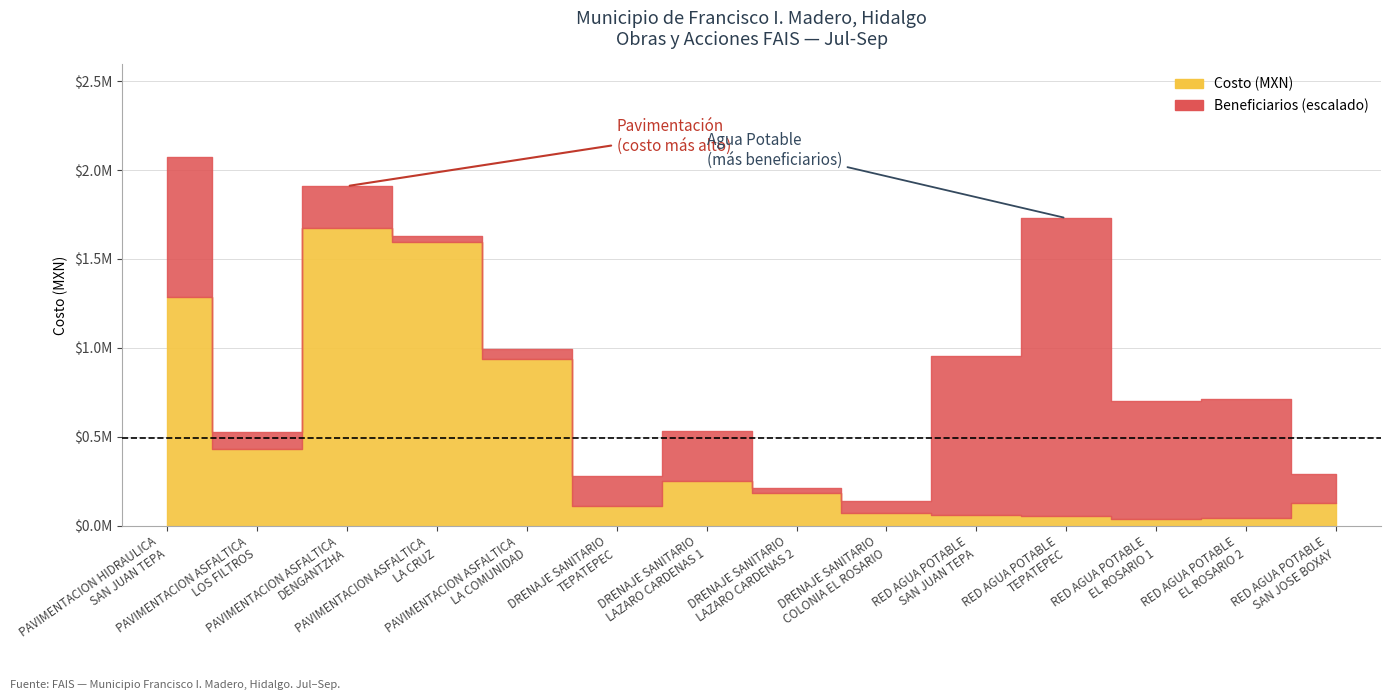

Between beneficiarios and 10, which series saw the biggest shift?

costo